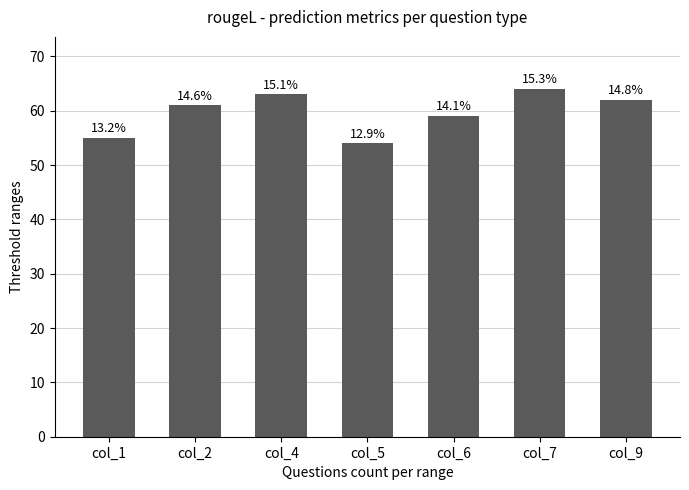

At which label is the value closest to 59?

col_6